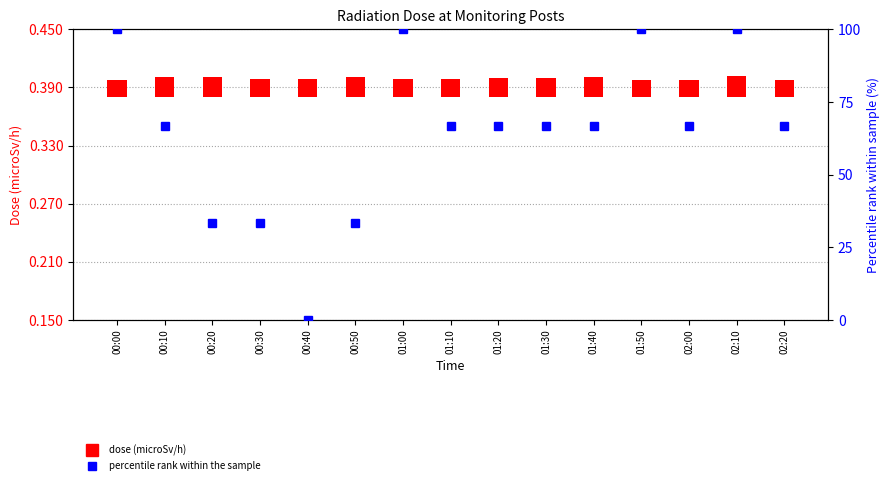

Count the number of categories in the chart.

15